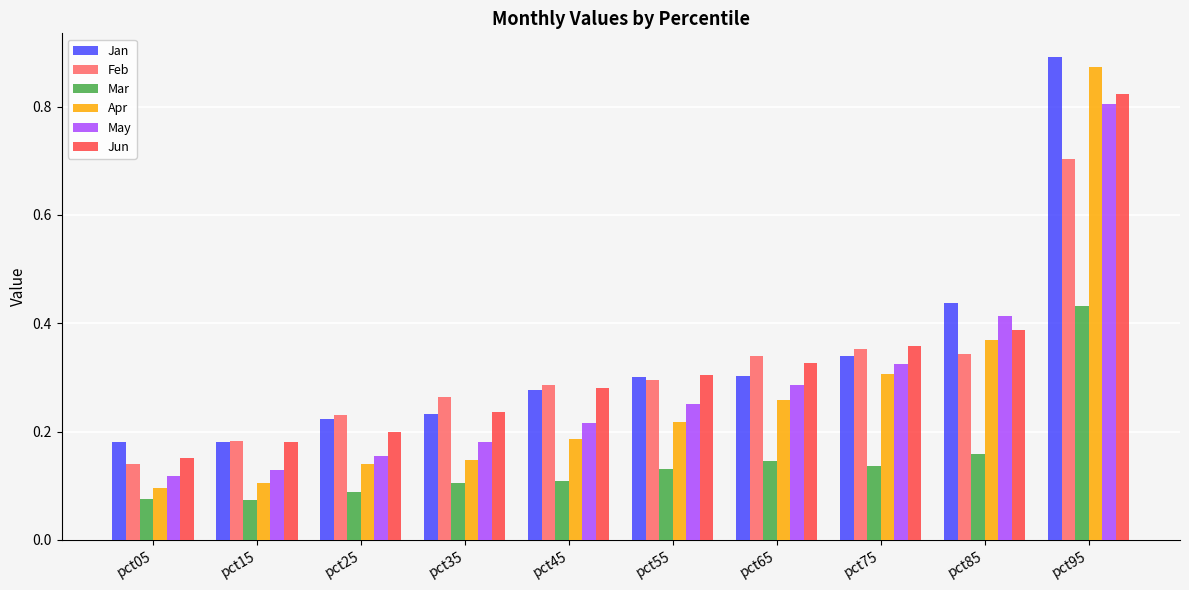

How many Apr values are between 0 and 1?

10